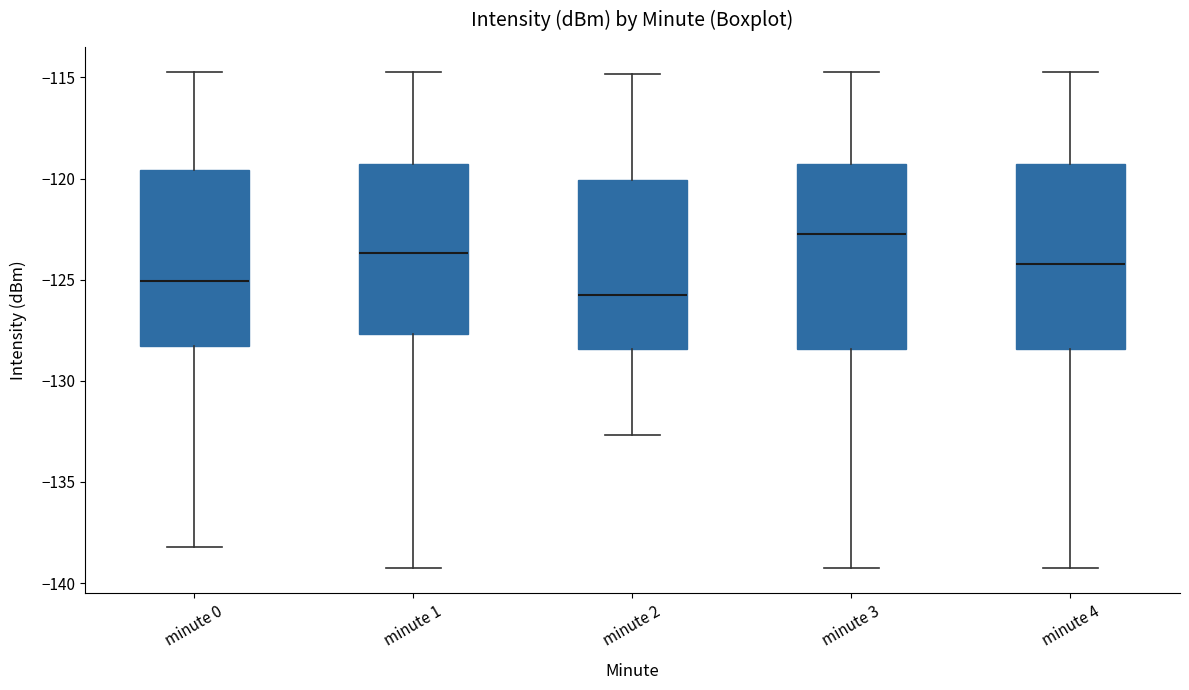

Reading left to right, transcribe this box plot: for each box, give where its median line is, the range the box spans, and where its two whiskers end, as read against the y-axis. The values are not printed on the chart, so give them approximately, as read against the axis.

minute 0: median -125.0, box -128.5 to -119.5, whiskers -138.0 to -114.5
minute 1: median -123.5, box -127.5 to -119.5, whiskers -139.5 to -114.5
minute 2: median -126.0, box -128.5 to -120.0, whiskers -132.5 to -115.0
minute 3: median -122.5, box -128.5 to -119.5, whiskers -139.5 to -114.5
minute 4: median -124.0, box -128.5 to -119.5, whiskers -139.5 to -114.5